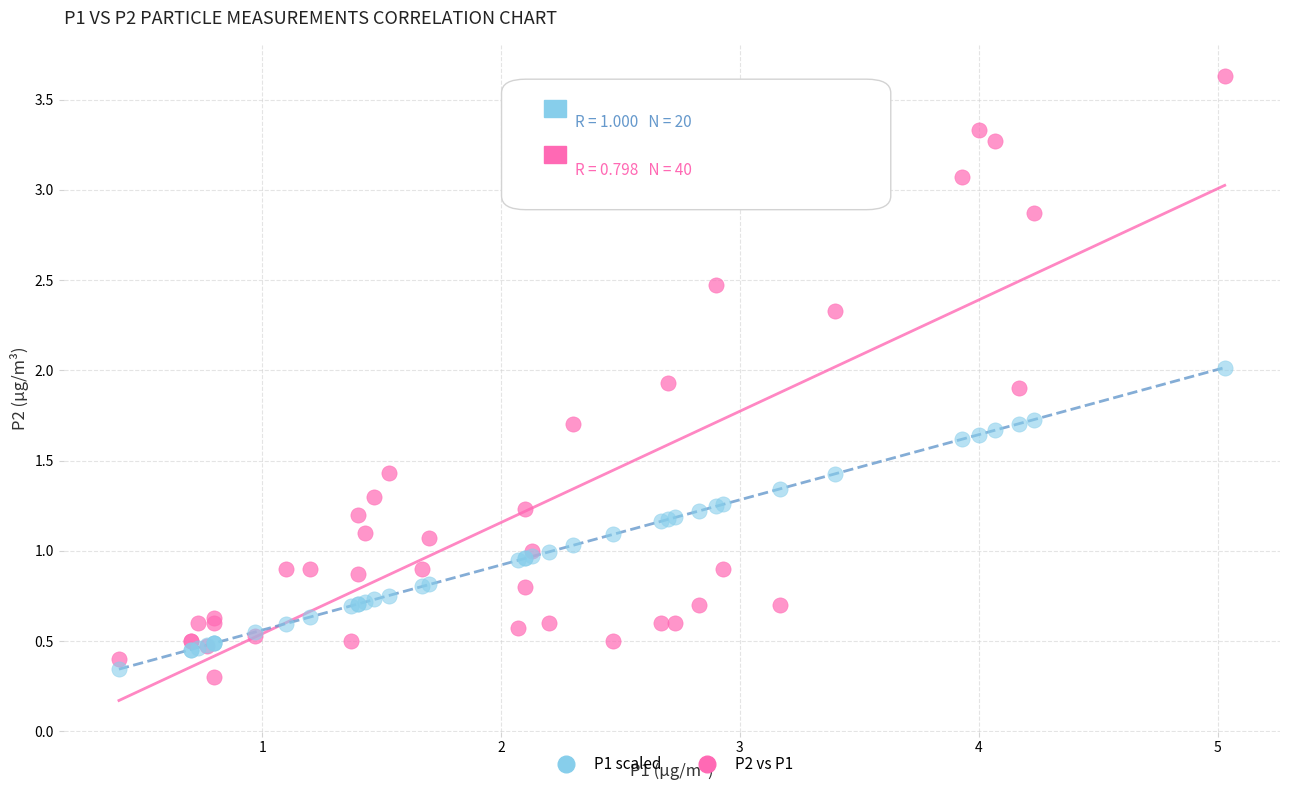

Which series reaches the maximum Y coordinate?

P2 vs P1